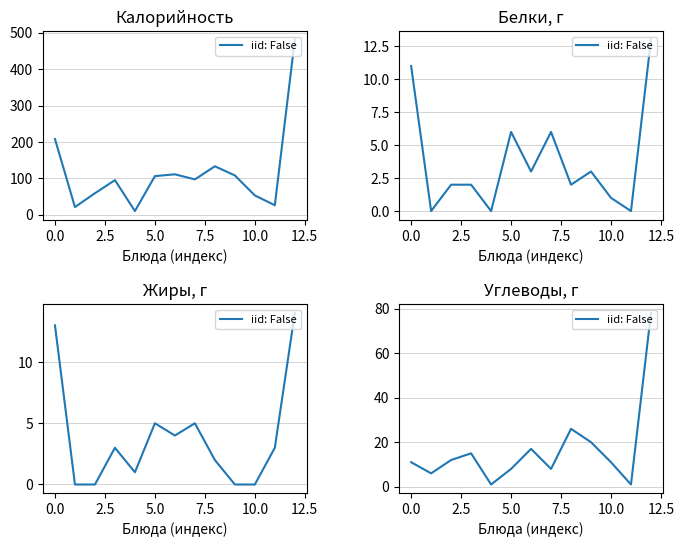

Which label corresponds to the largest value in the chart?

12